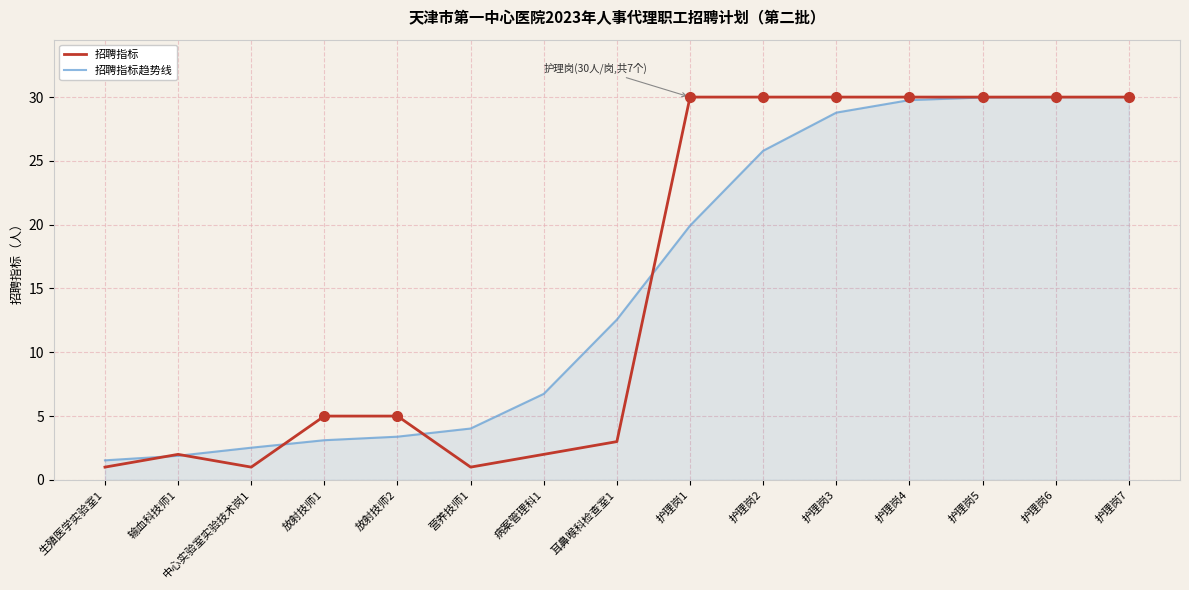

What is the spread (max minus min) of values at 放射技师1?

1.9